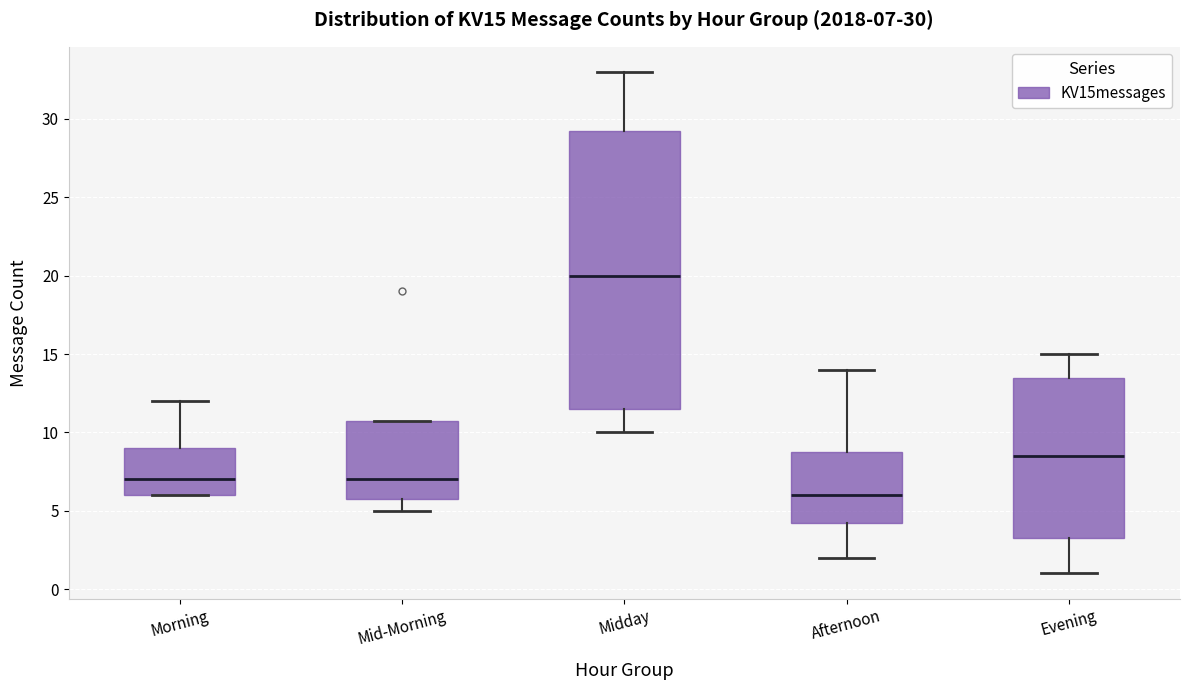

Which box's median line is the lowest?

Afternoon